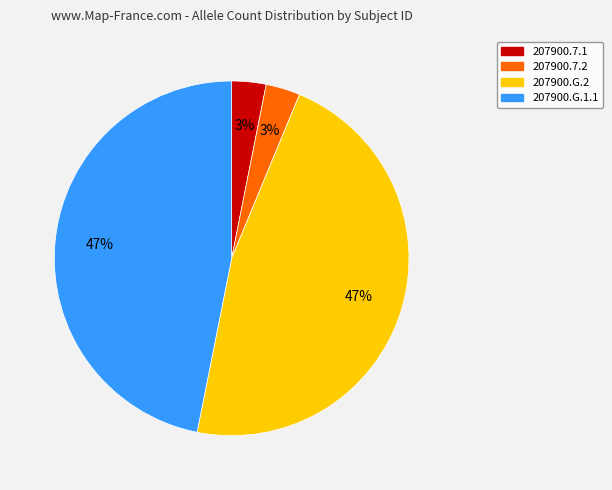

To the nearest percent, what is the difference between the largest and smallest slice percentages?

44%